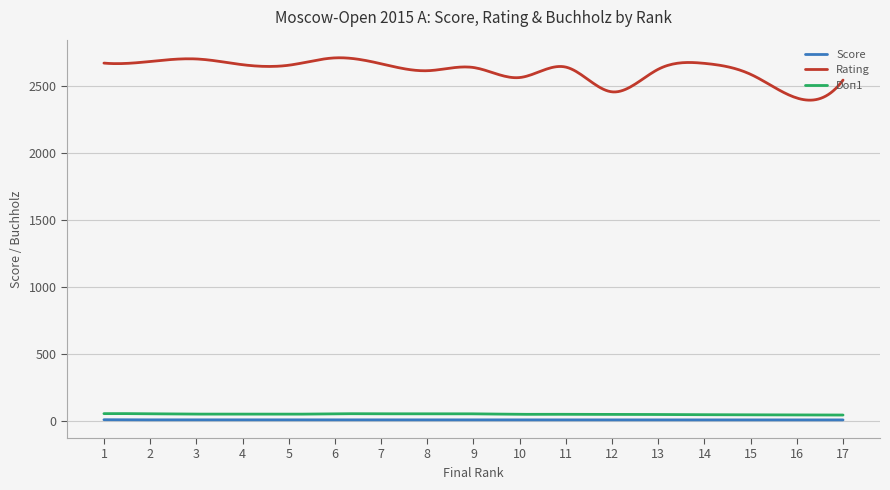

Which series has the largest range (max minus min)?

Rating